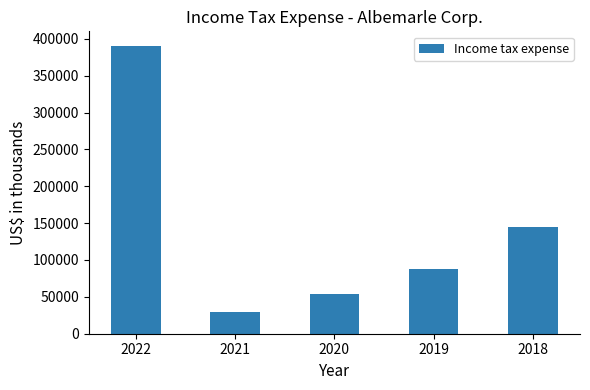

What is the change in value from 2022 to 2021?

-361142